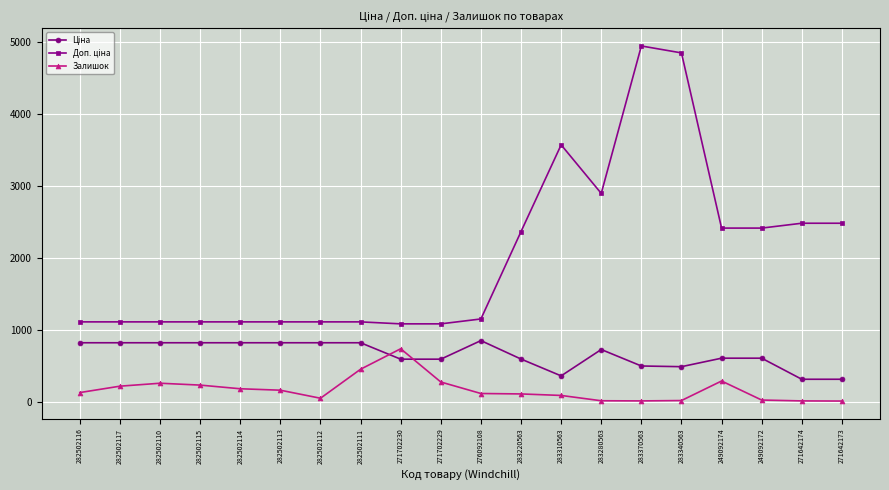

Is this an area chart (filled region under the line)?

No